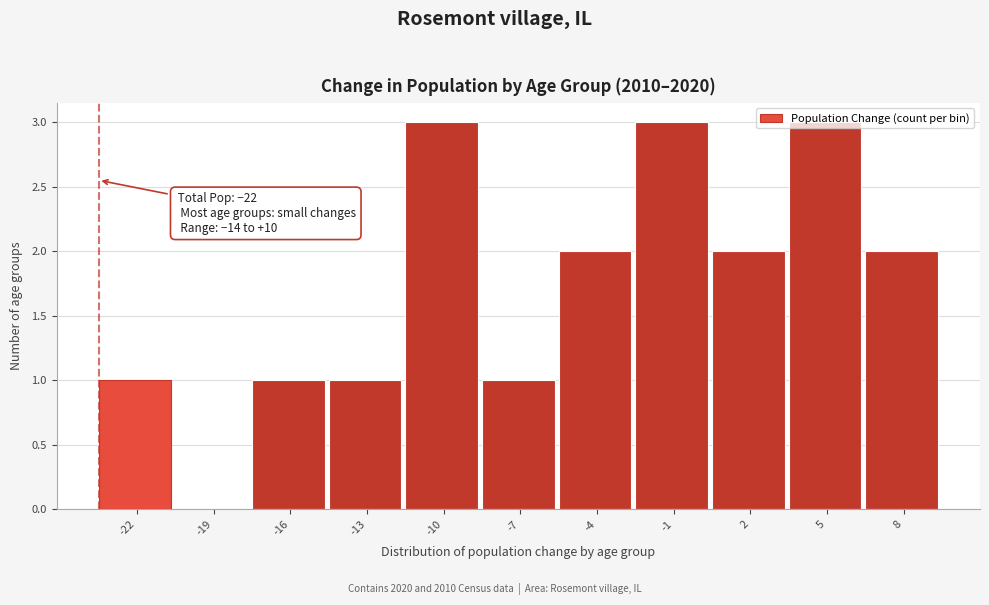

What is the sum of all values?

19